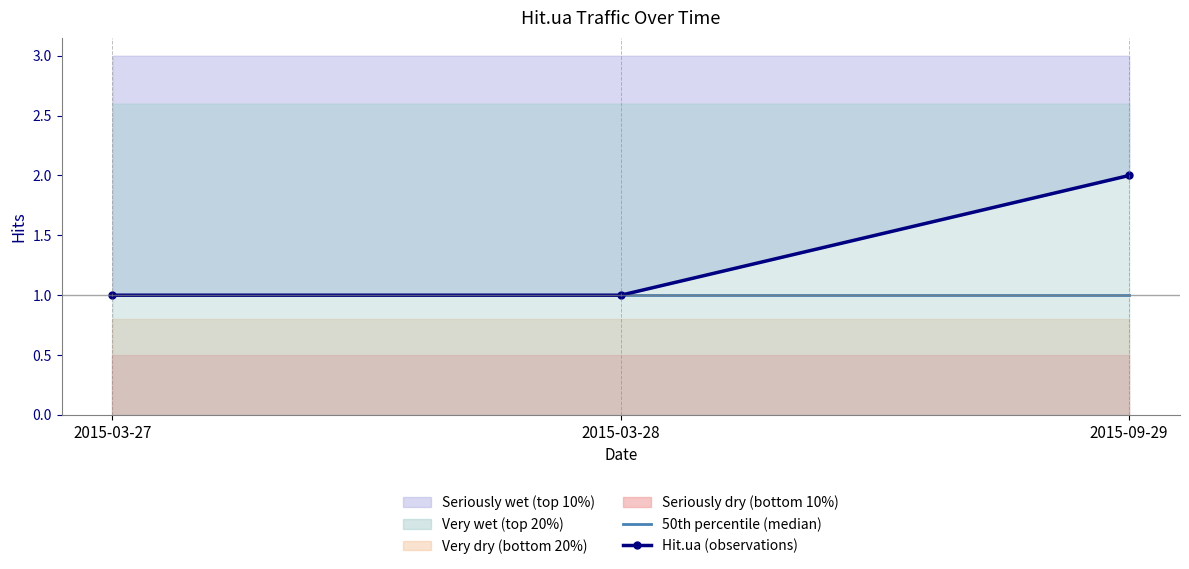

At which label is 50th percentile (median) closest to 1?

2015-03-27